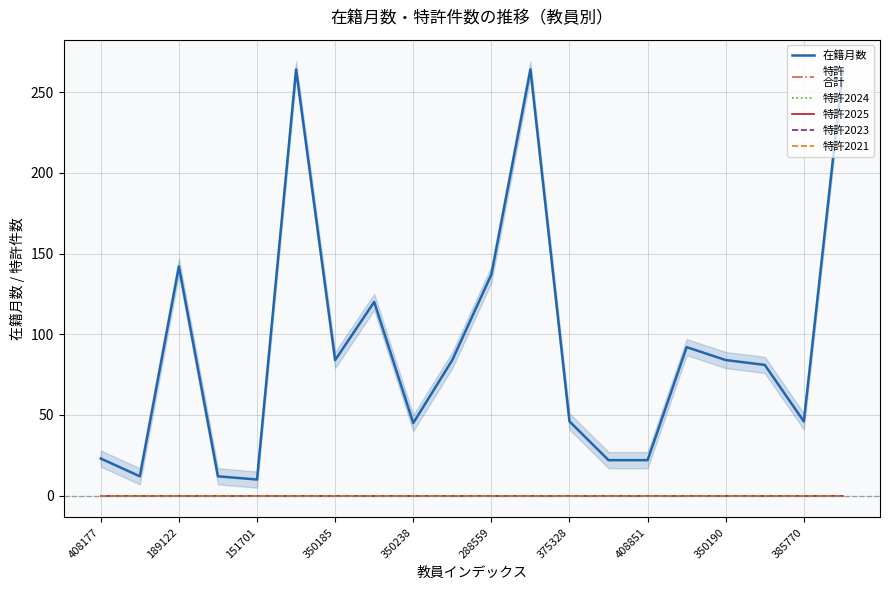

How many series are shown in this chart?

6